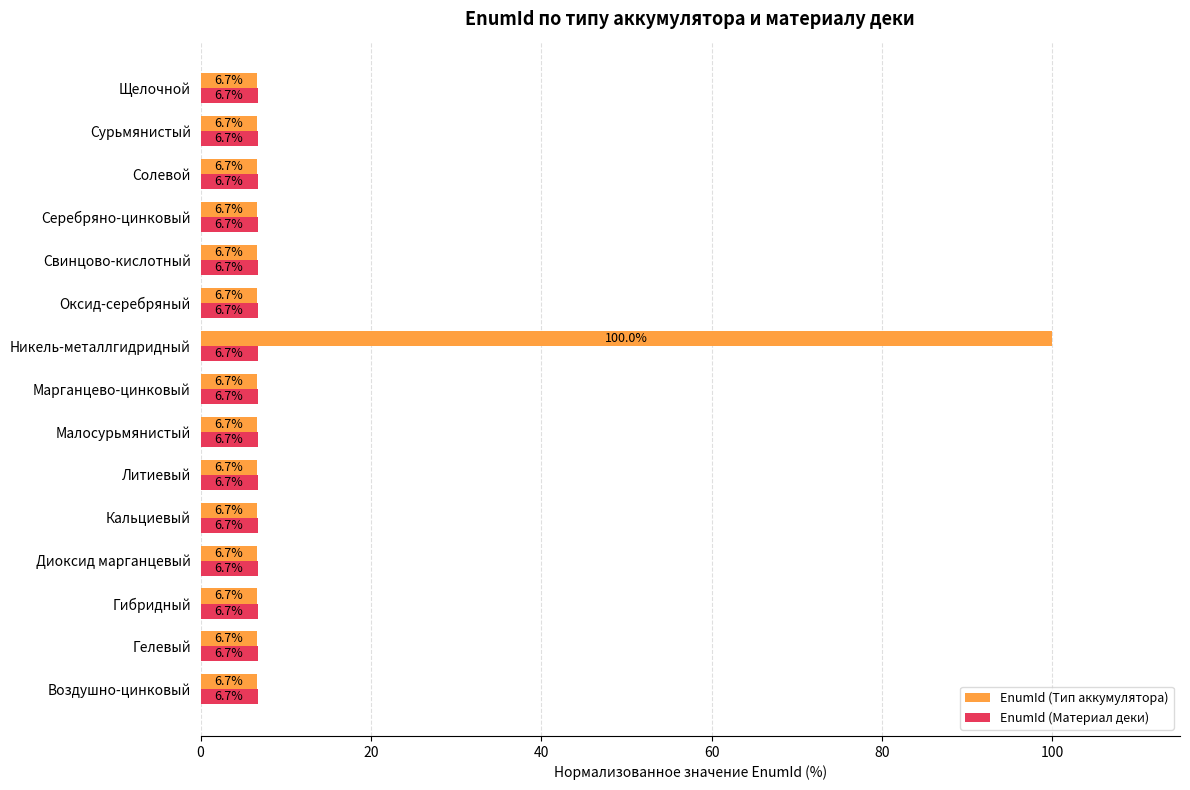

What is the minimum value for EnumId (Материал деки)?

6.7